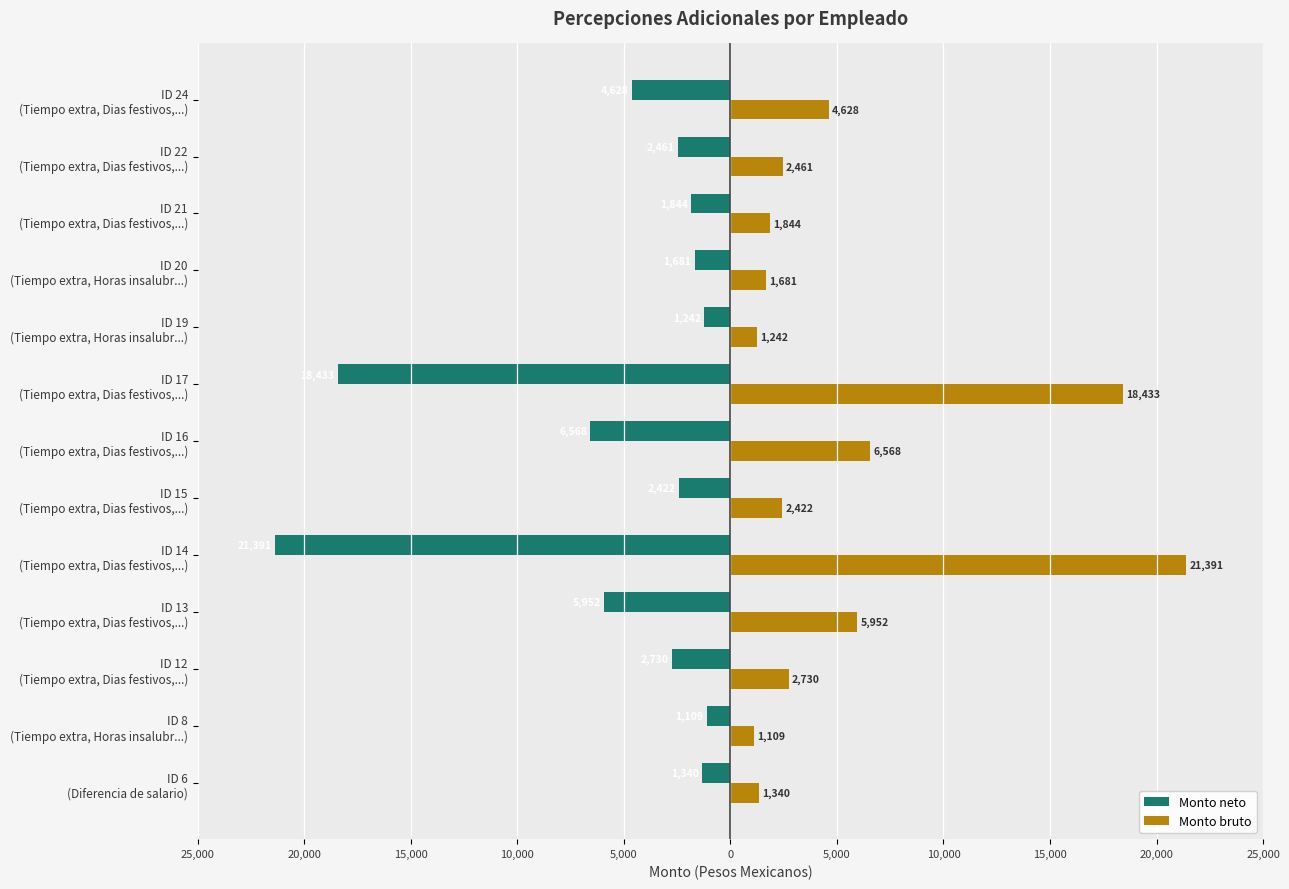

How many groups of bars are there?

13